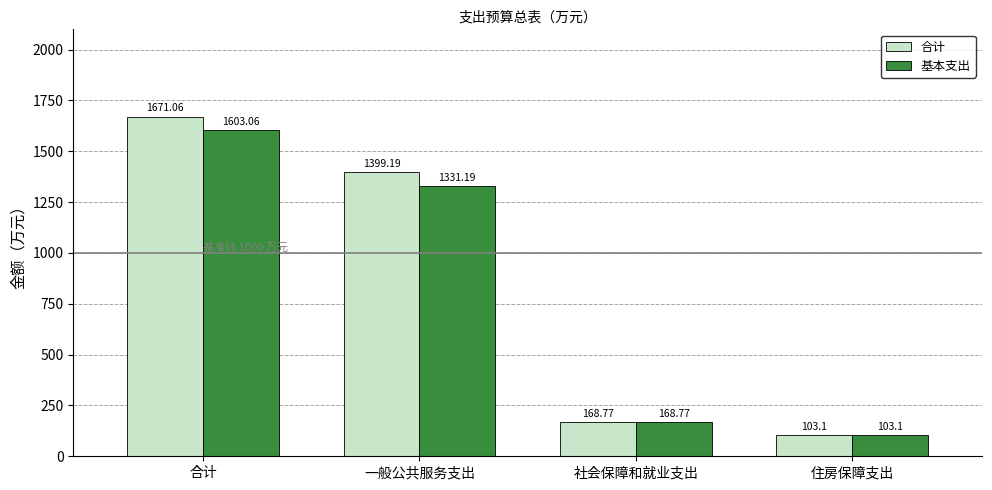

What is the minimum value for 合计?

103.1